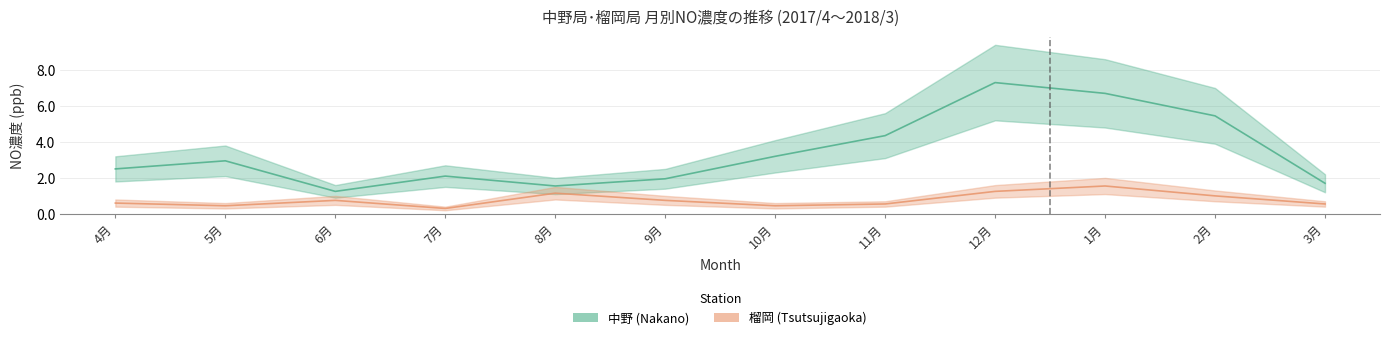

Reading left to right, list all the values displayed in this chart.

中野 (Nakano): 2.5	3.0	1.2	2.1	1.6	1.9	3.2	4.3	7.3	6.7	5.5	1.7
榴岡 (Tsutsujigaoka): 0.6	0.4	0.8	0.3	1.1	0.8	0.4	0.6	1.2	1.6	1.0	0.6